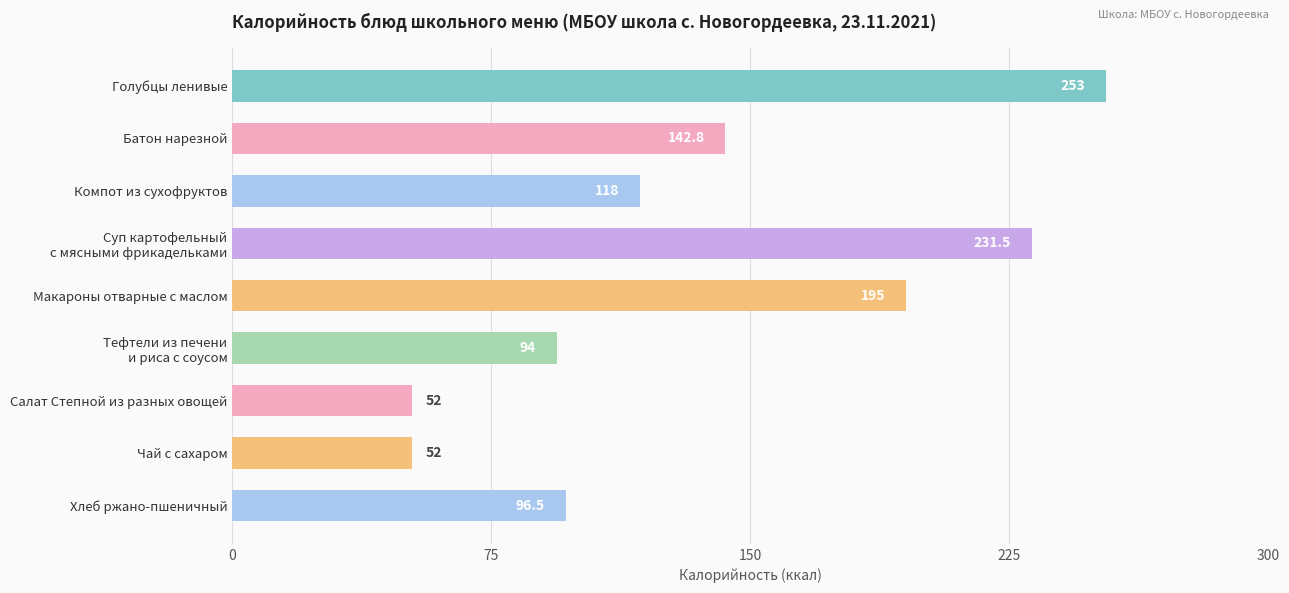

The chart shows a value of 20.3 at Хлеб ржано-пшеничный. True or false?

False